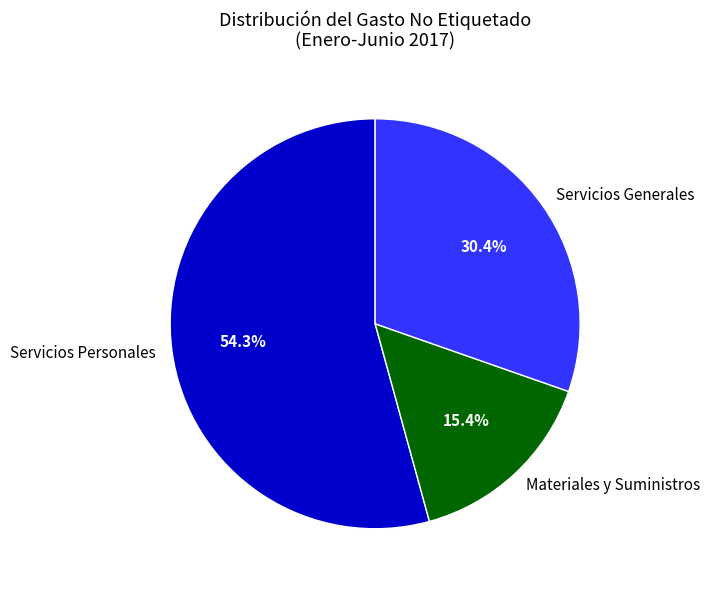

What is the smallest slice in the pie chart?

Materiales y Suministros